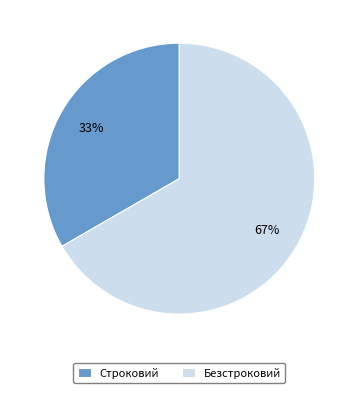

Between Безстроковий and Строковий, which is larger?

Безстроковий